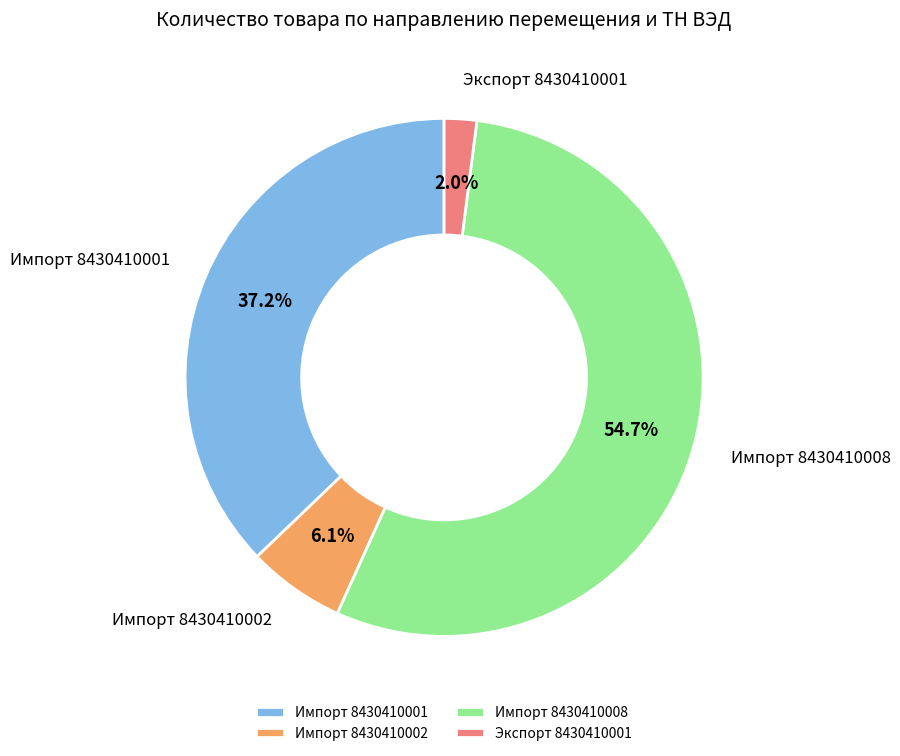

To the nearest percent, what is the difference between the largest and smallest slice percentages?

53%